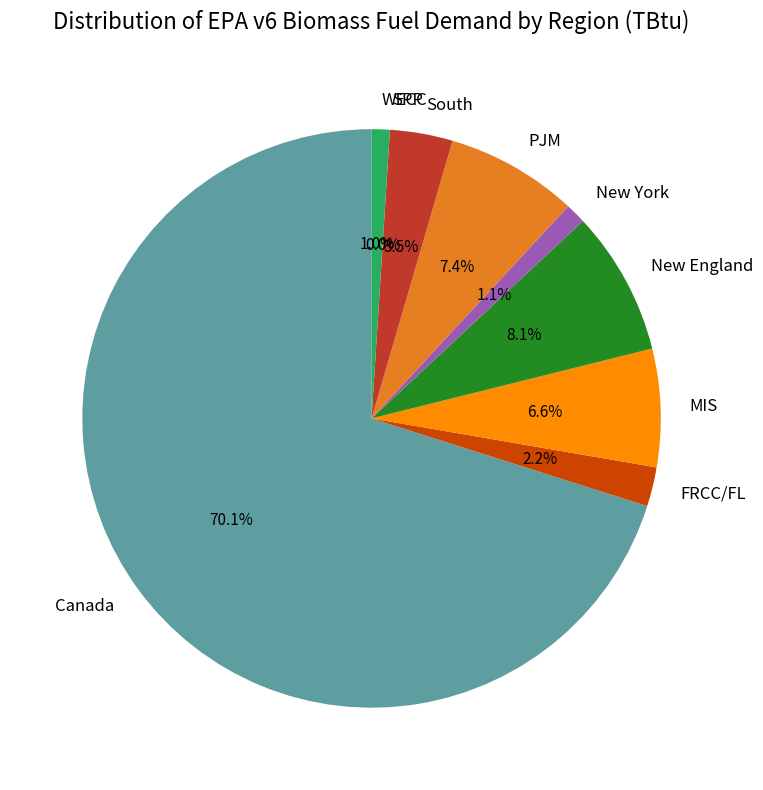

Does New York account for over 50% of the chart?

No